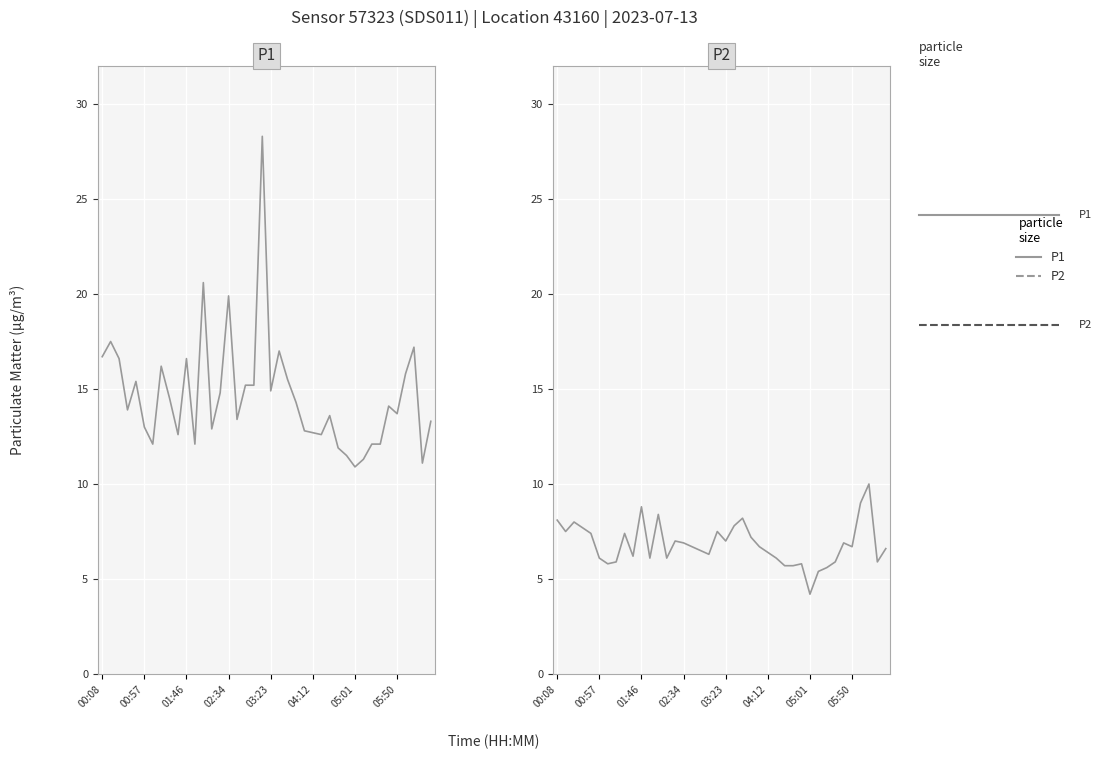

What is the spread (max minus min) of values at 02:34?

13.0